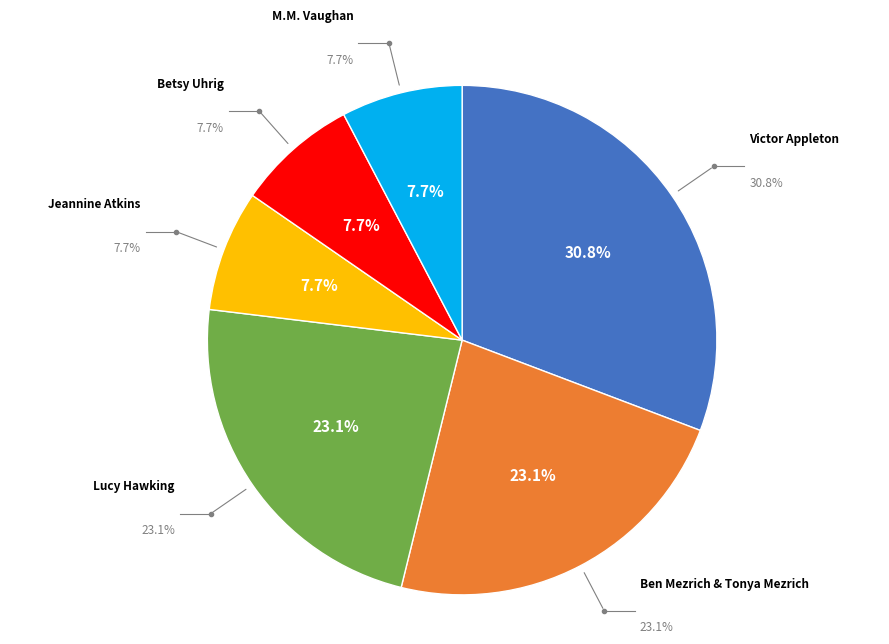

What is the smallest slice in the pie chart?

Jeannine Atkins